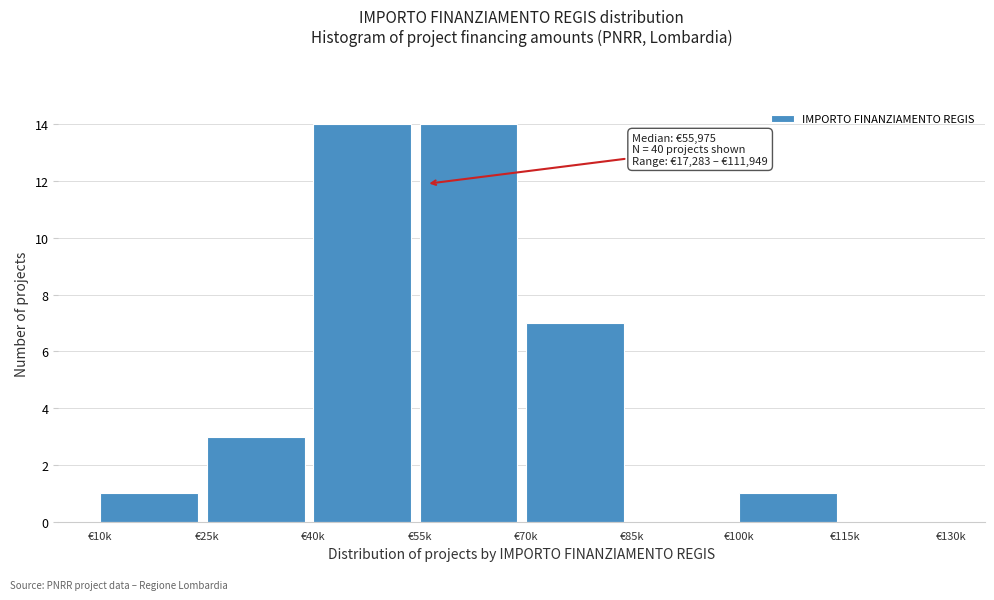

Reading left to right, list all the values displayed in this chart.

€10k=1	€25k=3	€40k=14	€55k=14	€70k=7	€85k=0	€100k=1	€115k=0